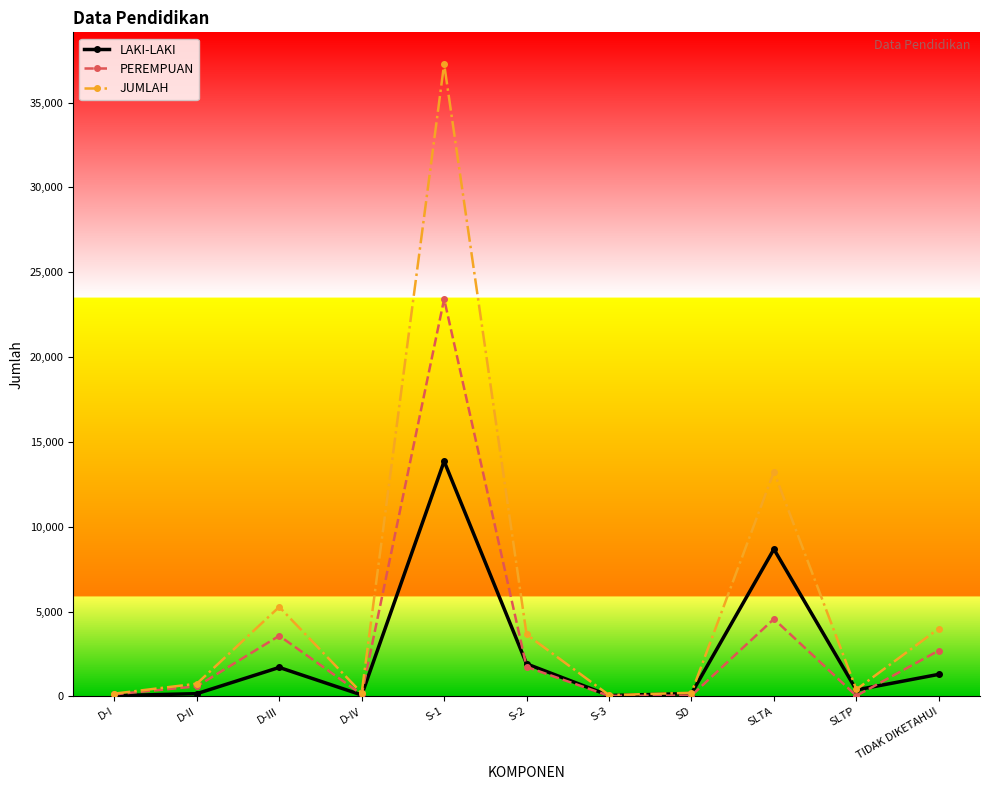

True or false: PEREMPUAN has more than 2 points higher than both neighbors.

True